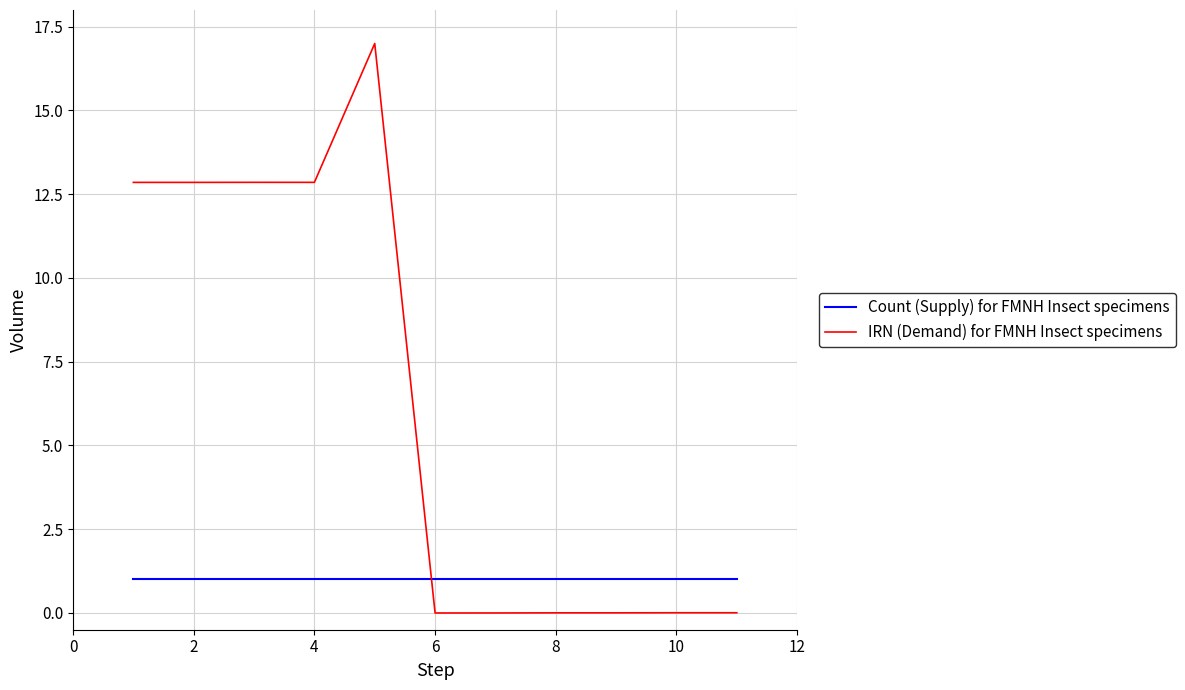

After their last crossing, which series has the higher values: IRN (Demand) for FMNH Insect specimens or Count (Supply) for FMNH Insect specimens?

Count (Supply) for FMNH Insect specimens